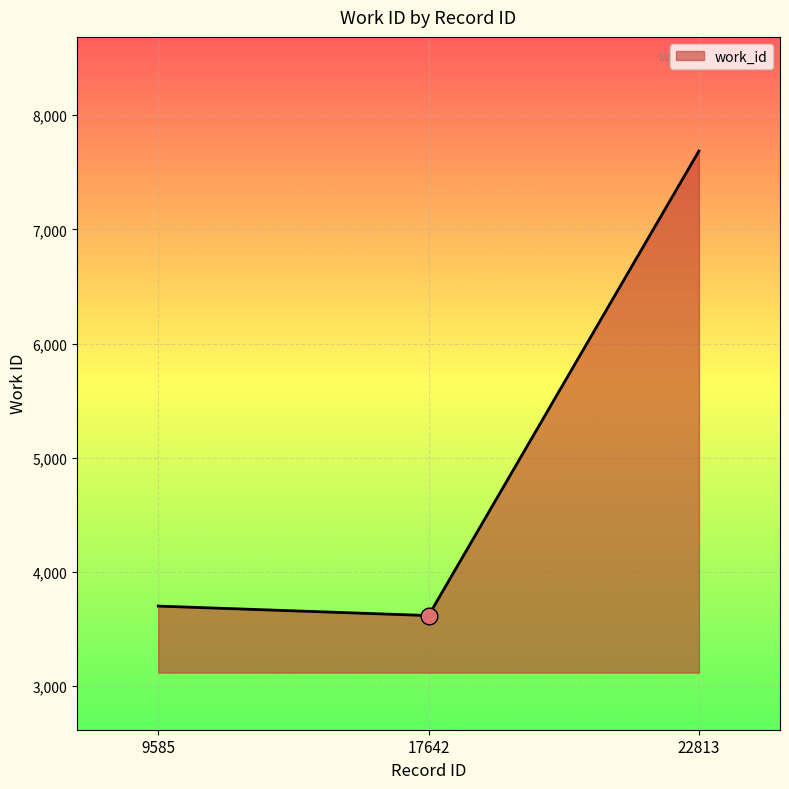

Count the number of data series in this chart.

1